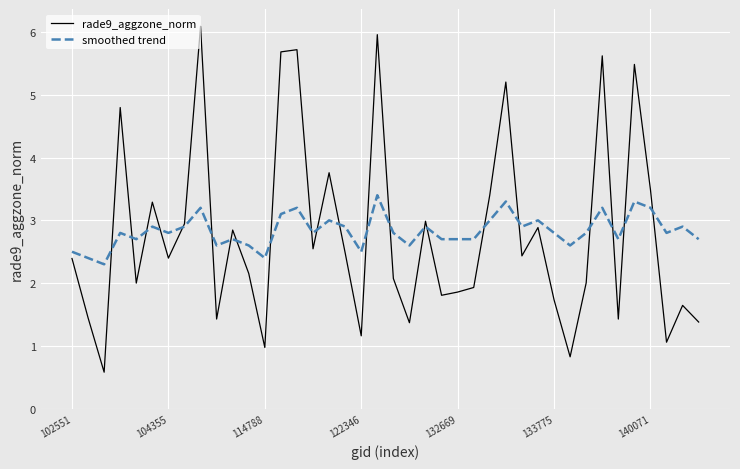

True or false: smoothed trend has more than 0 interior local peaks.

True